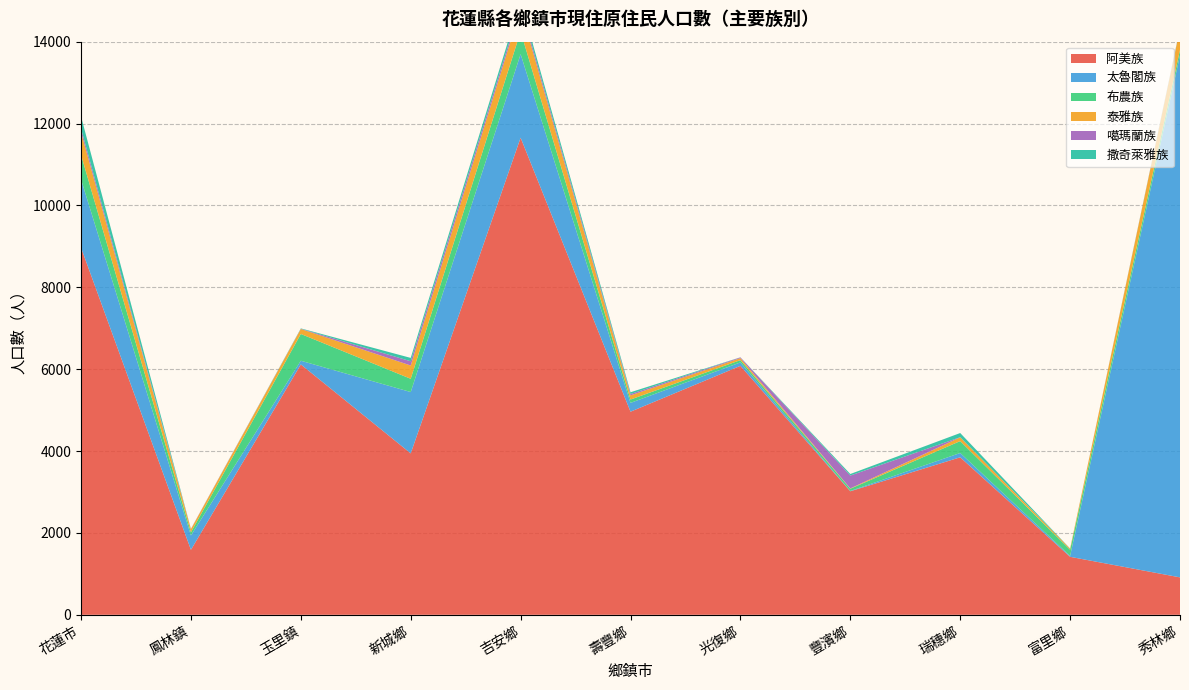

Reading left to right, what are all the values shown in this chart?

阿美族: 8969	1587	6116	3943	11654	4961	6081	3017	3847	1416	914
太魯閣族: 1668	351	90	1498	2042	215	84	8	105	22	12755
布農族: 599	77	654	324	554	82	56	54	291	151	129
泰雅族: 552	77	122	324	558	102	49	8	92	26	515
噶瑪蘭族: 92	7	5	104	83	33	18	314	3	2	10
撒奇萊雅族: 294	1	9	82	117	43	2	38	102	2	10